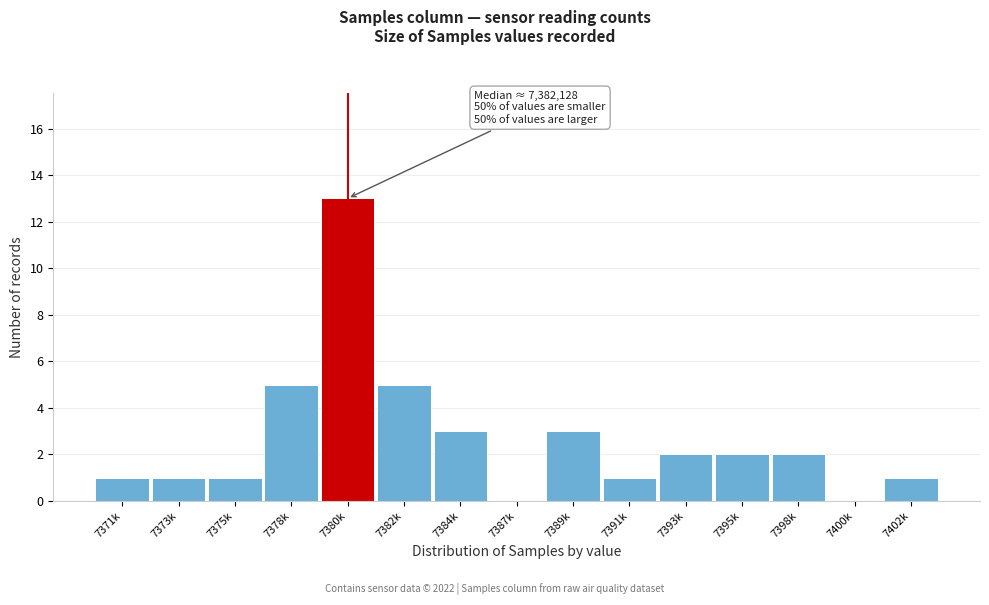

Reading left to right, what are all the values shown in this chart?

7371k=1	7373k=1	7375k=1	7378k=5	7380k=13	7382k=5	7384k=3	7387k=0	7389k=3	7391k=1	7393k=2	7395k=2	7398k=2	7400k=0	7402k=1